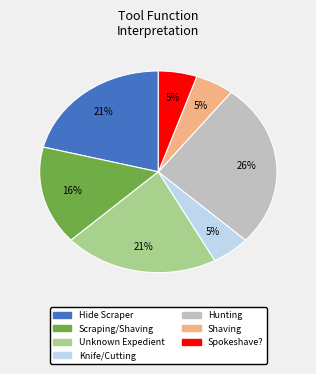

To the nearest percent, what is the difference between the largest and smallest slice percentages?

21%